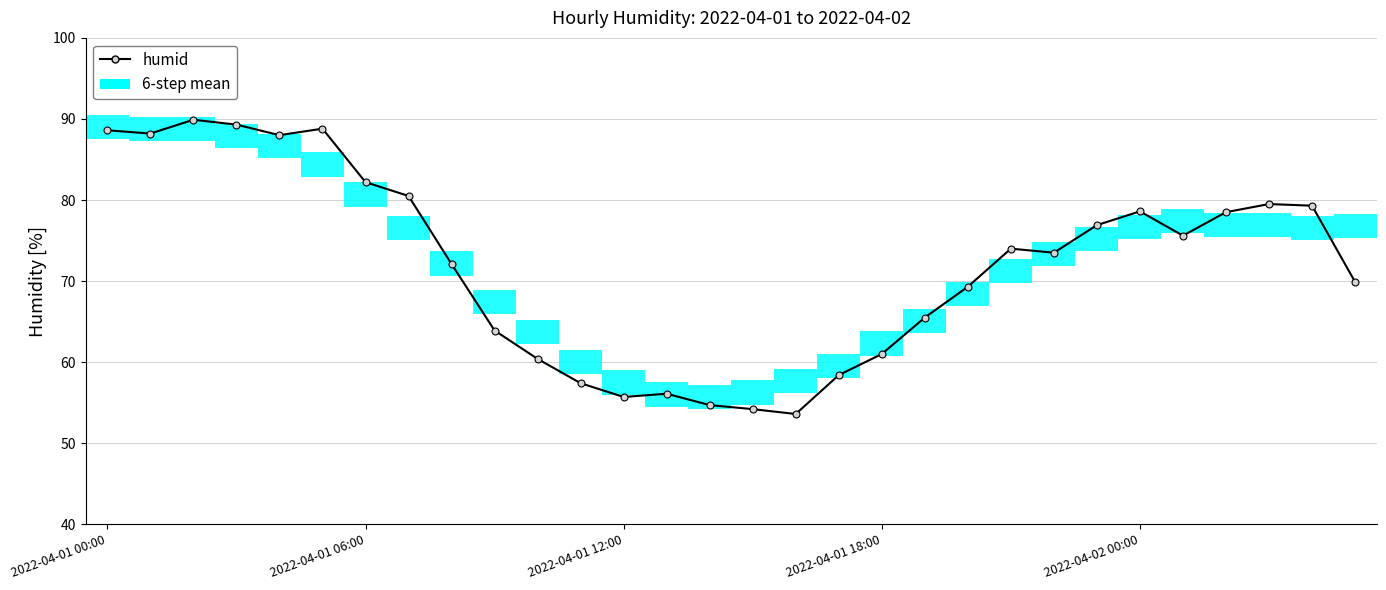

The chart shows a value of 69.3 at 20. True or false?

True